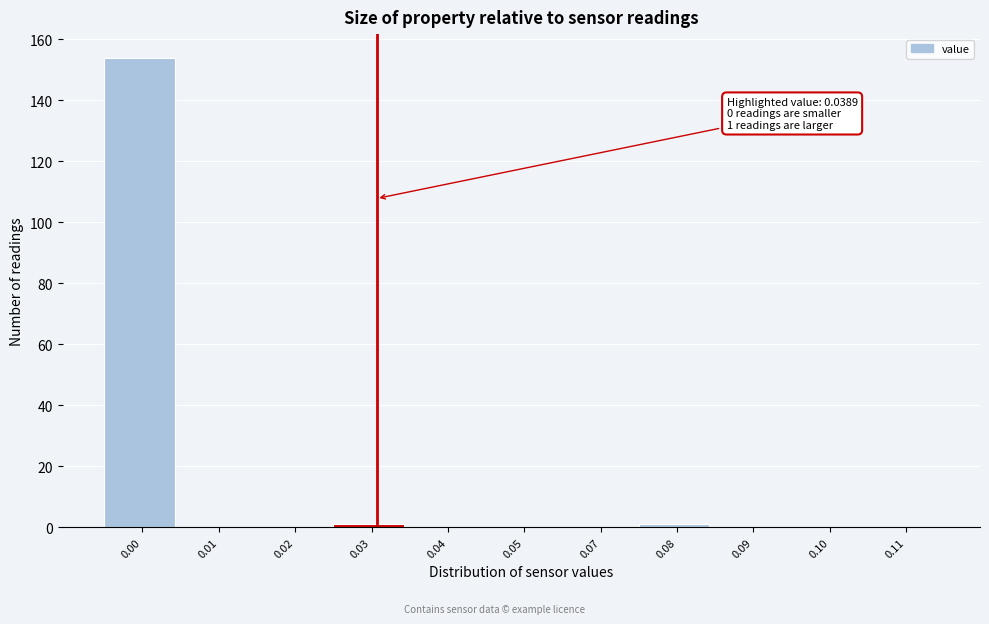

Reading left to right, extract all data points from this chart.

0.00=154	0.01=0	0.02=0	0.03=1	0.04=0	0.05=0	0.07=0	0.08=1	0.09=0	0.10=0	0.11=0